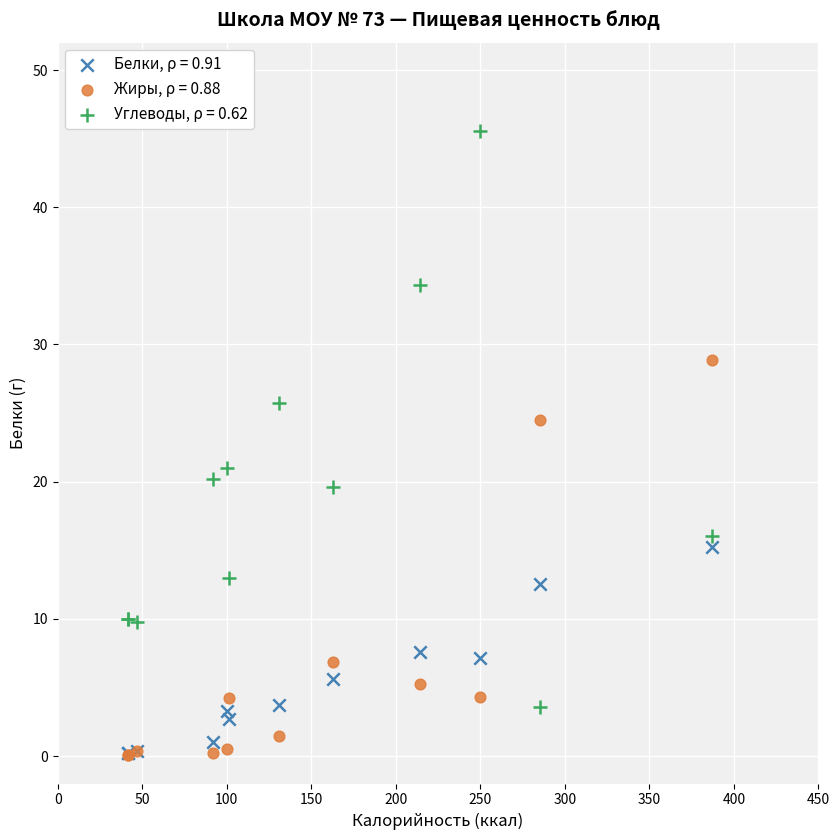

Which series has the largest Y range (max minus min)?

Углеводы, ρ = 0.62